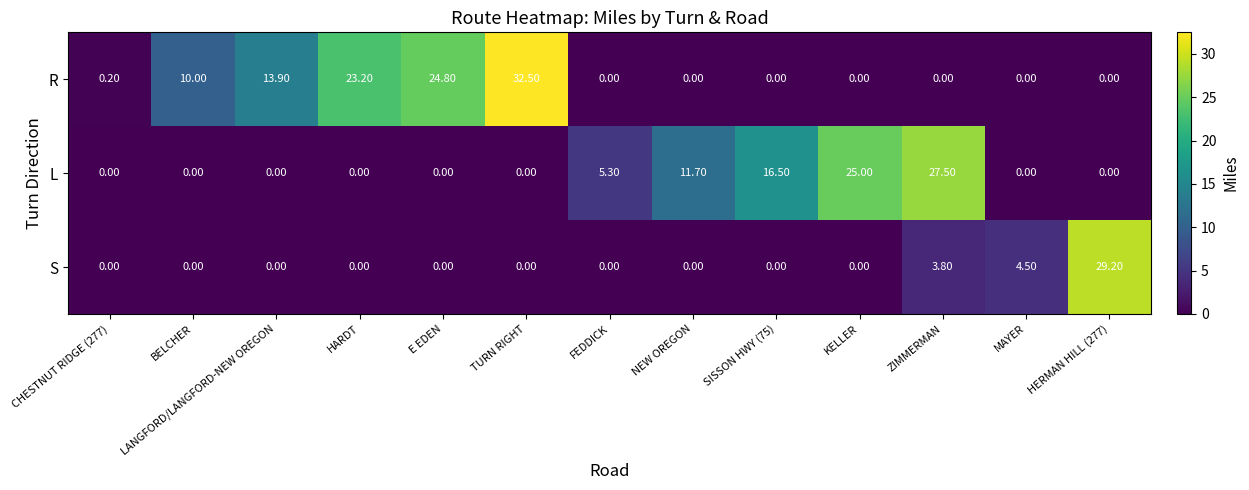

At how many categories does at least one series exceed 28?

2